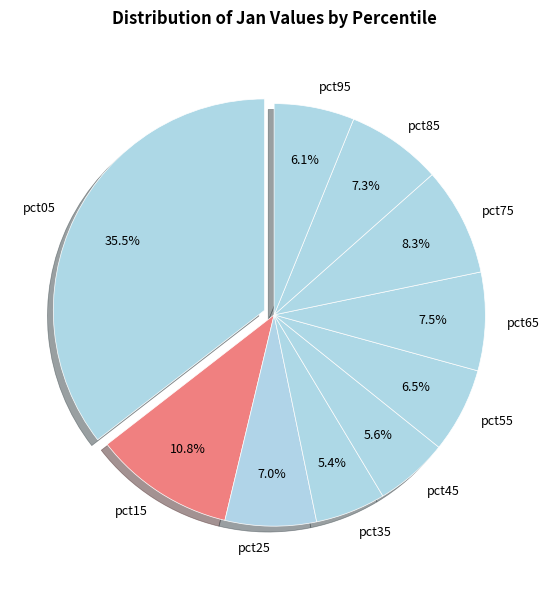

To the nearest percent, what is the difference between the largest and smallest slice percentages?

30%